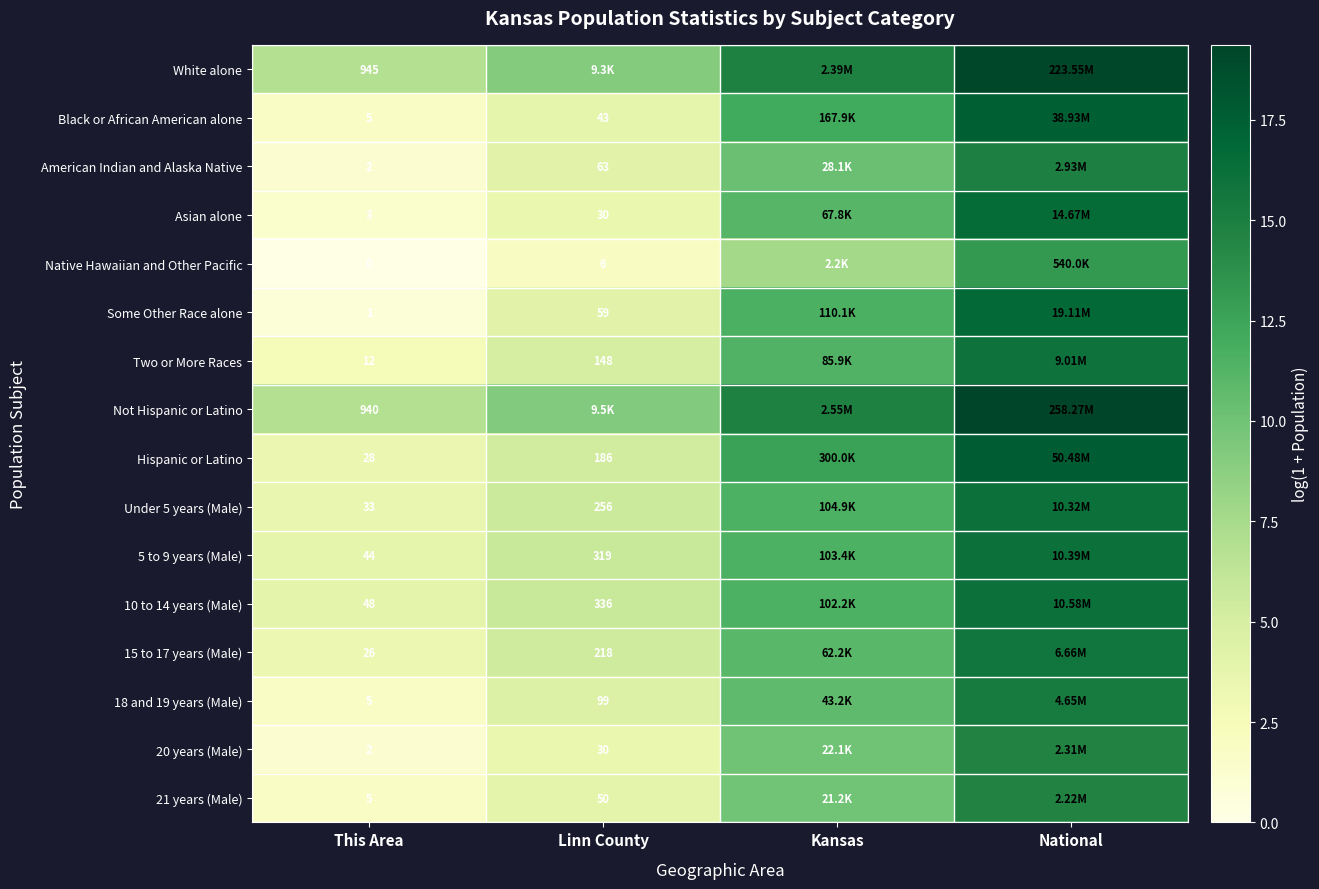

Between This Area and Linn County, which is larger?

Linn County